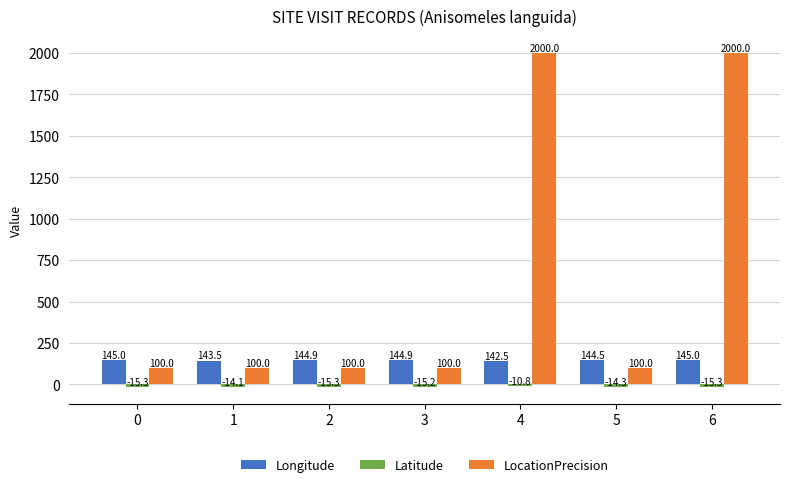

At which category does the chart reach its minimum across all series?

6